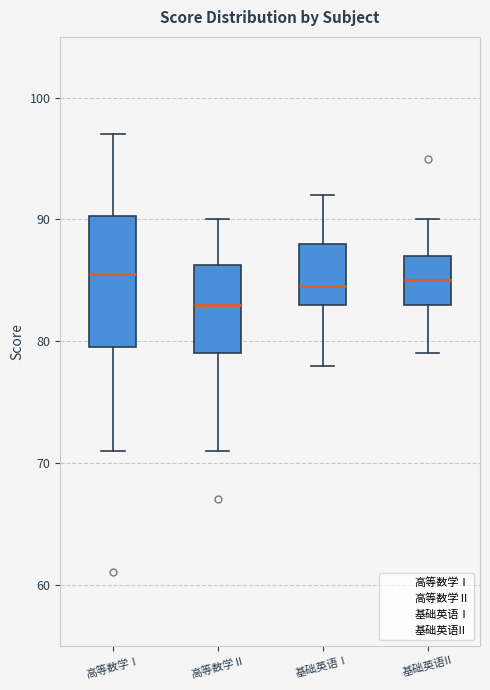

Which box has the lowest median line?

高等数学Ⅱ